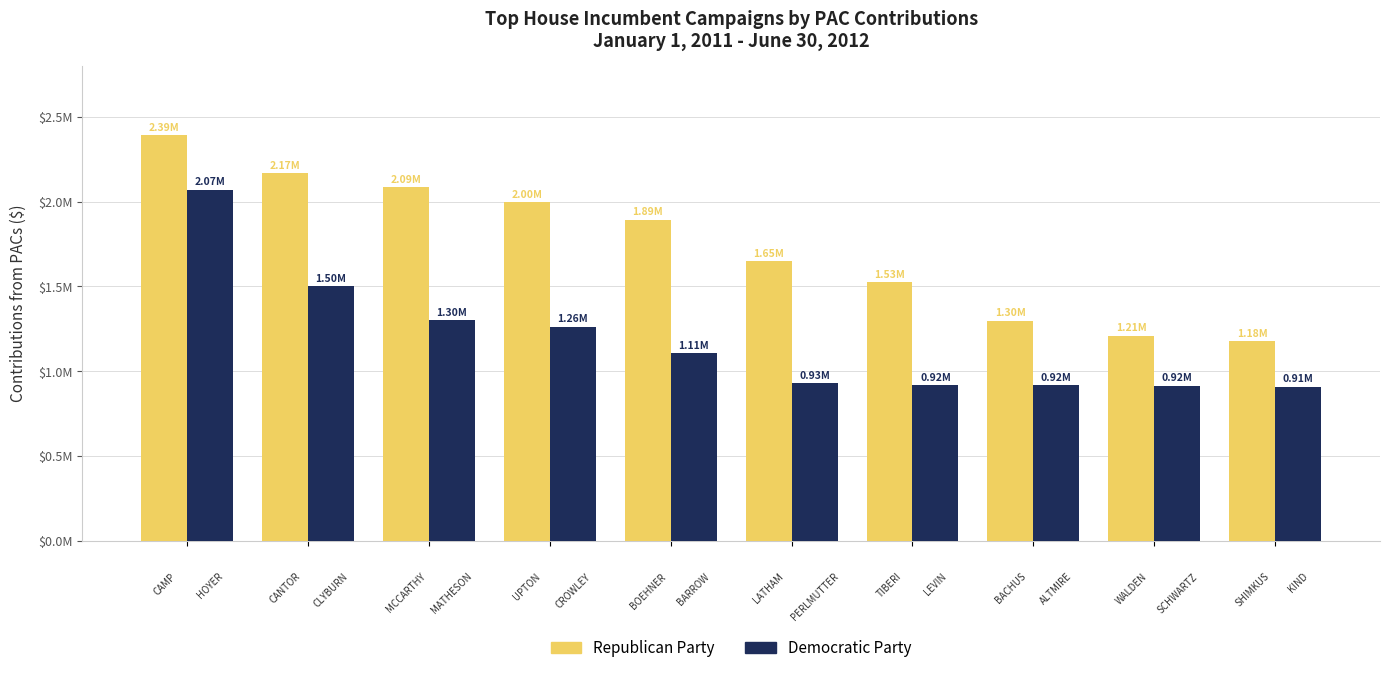

What are all the series names shown in the legend?

Republican Party, Democratic Party